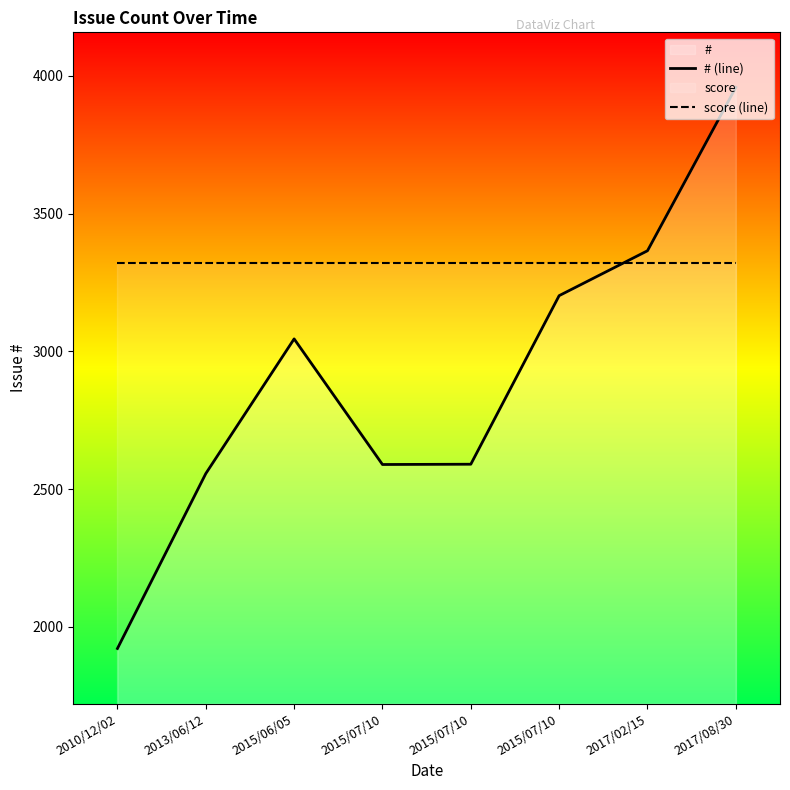

Rank the categories by score (line) value from lowest to highest.

2010/12/02, 2013/06/12, 2015/06/05, 2015/07/10, 2015/07/10, 2015/07/10, 2017/02/15, 2017/08/30